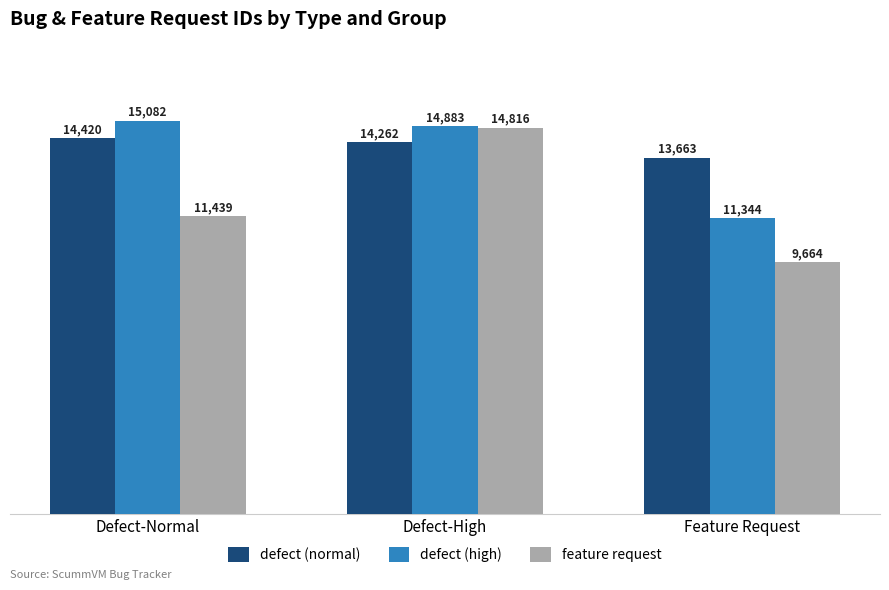

At which category is the sum across all series the highest?

Defect-High